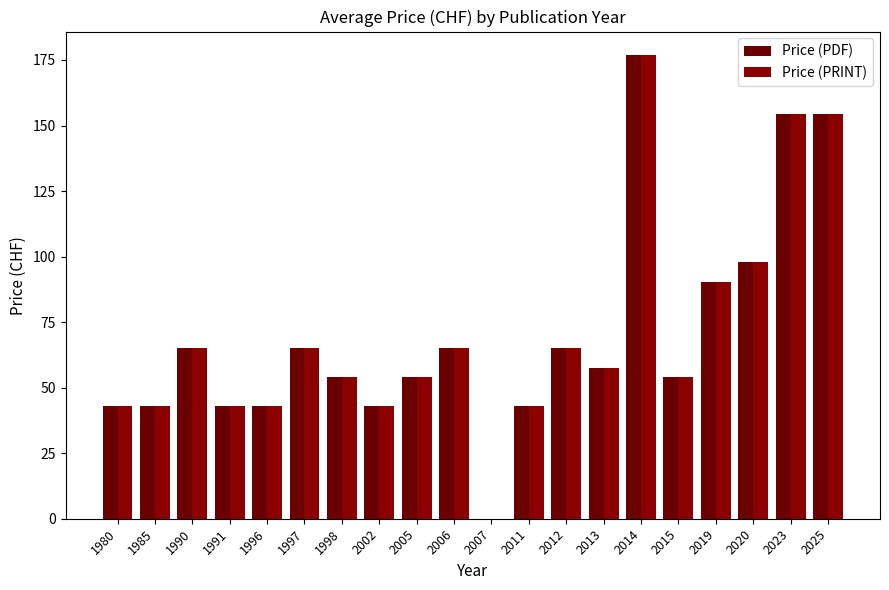

At which label does Price (PDF) first exceed 57?

1990